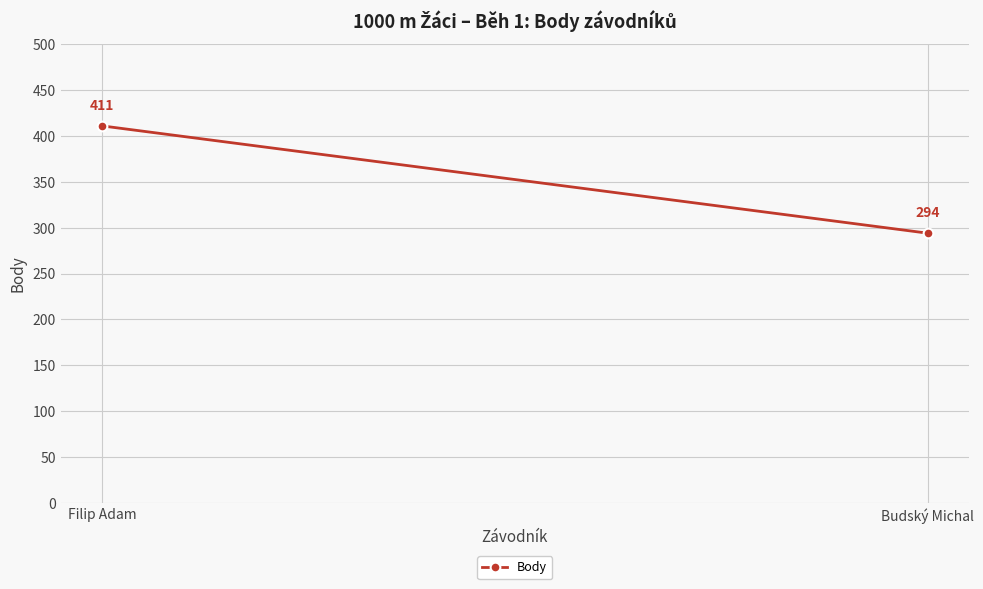

List the labels in order of value, largest first.

Filip Adam, Budský Michal